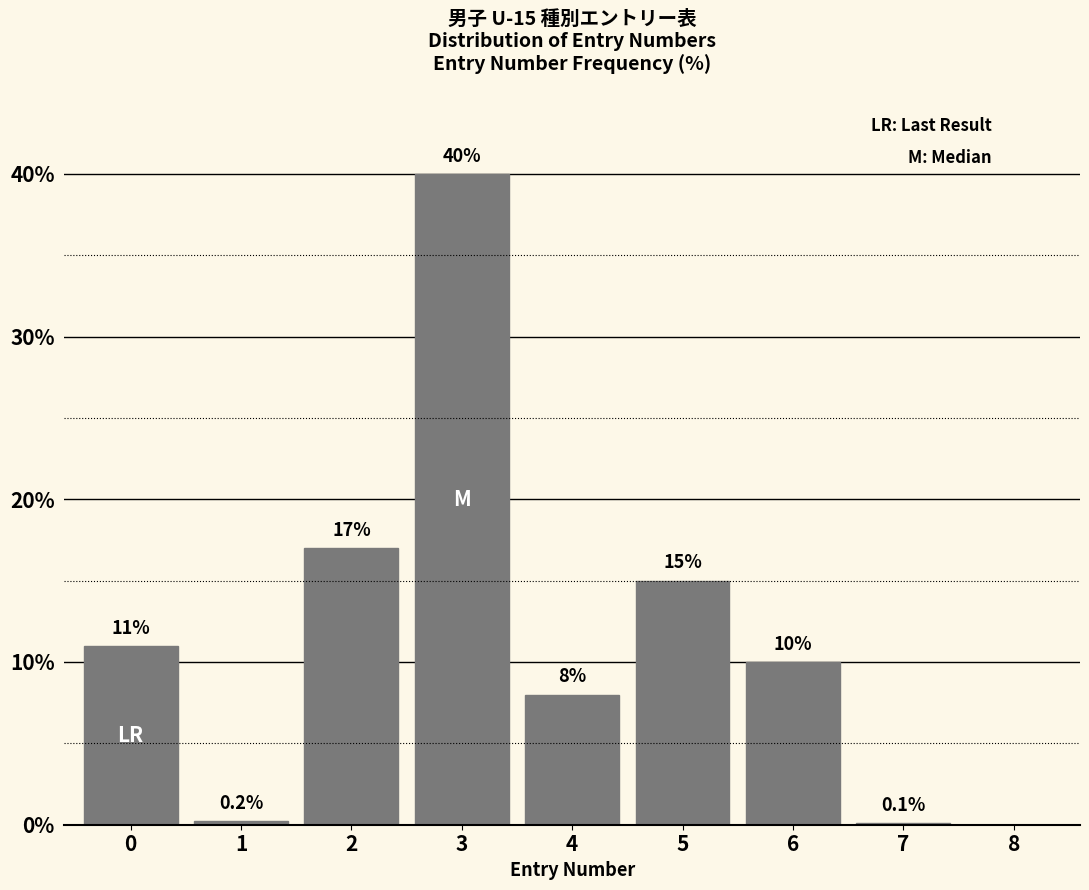

Reading left to right, what are all the values shown in this chart?

0=11.0	1=0.2	2=17.0	3=40.0	4=8.0	5=15.0	6=10.0	7=0.1	8=0.0